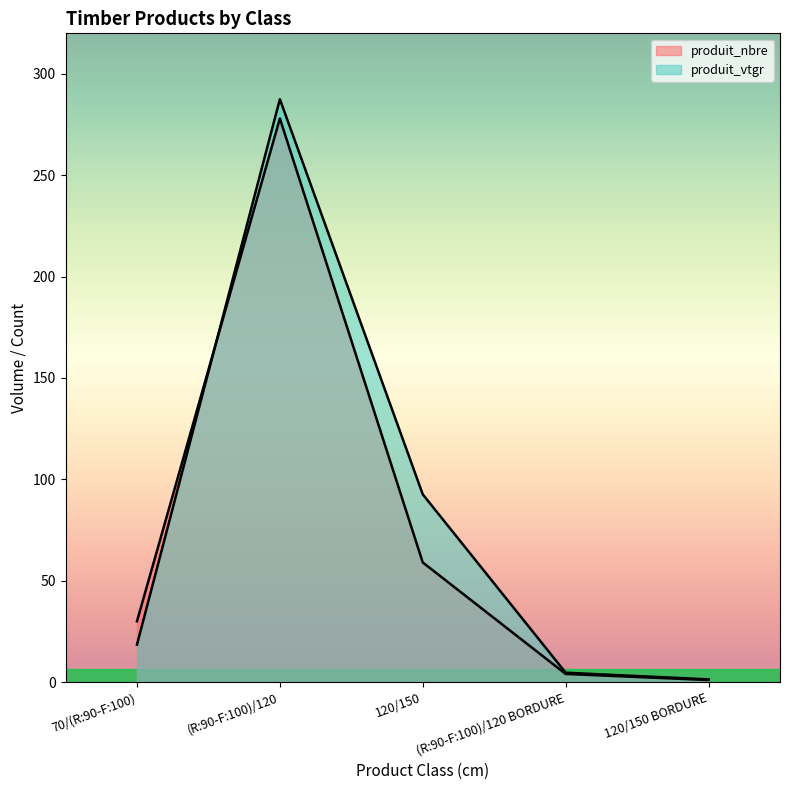

True or false: produit_nbre and produit_vtgr cross at least once.

True